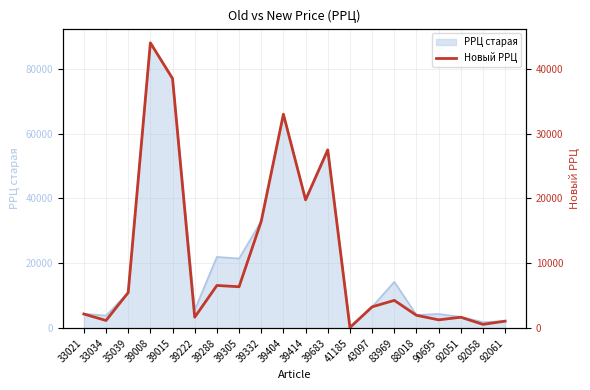

Between 39222 and 39008, which is larger?

39008